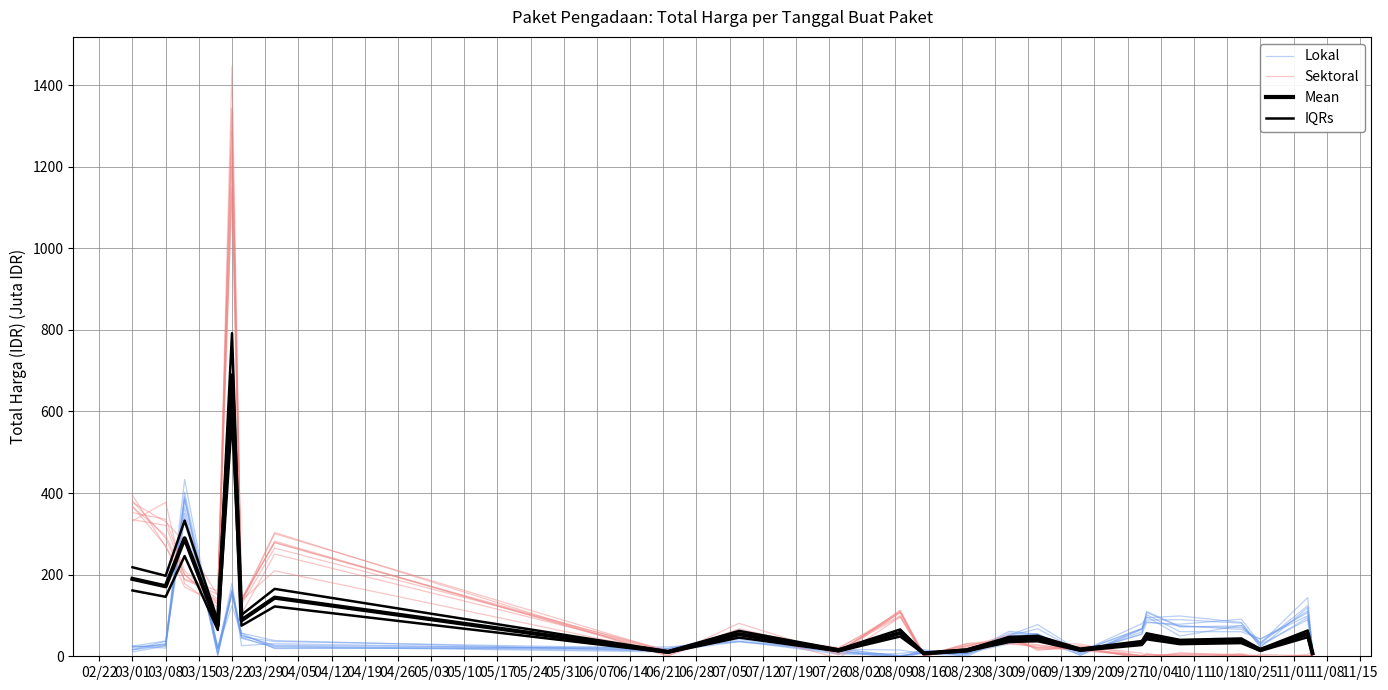

In Sektoral, how many points are higher than both neighbors (excluding endpoints)?

6